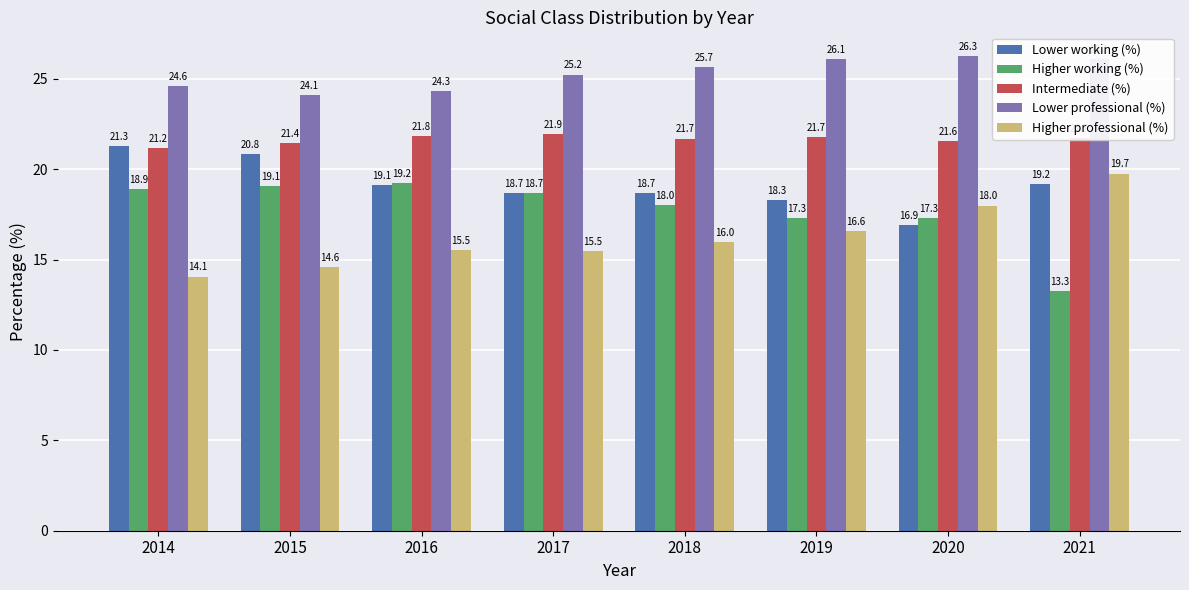

How many Intermediate (%) values are between 21 and 22?

8